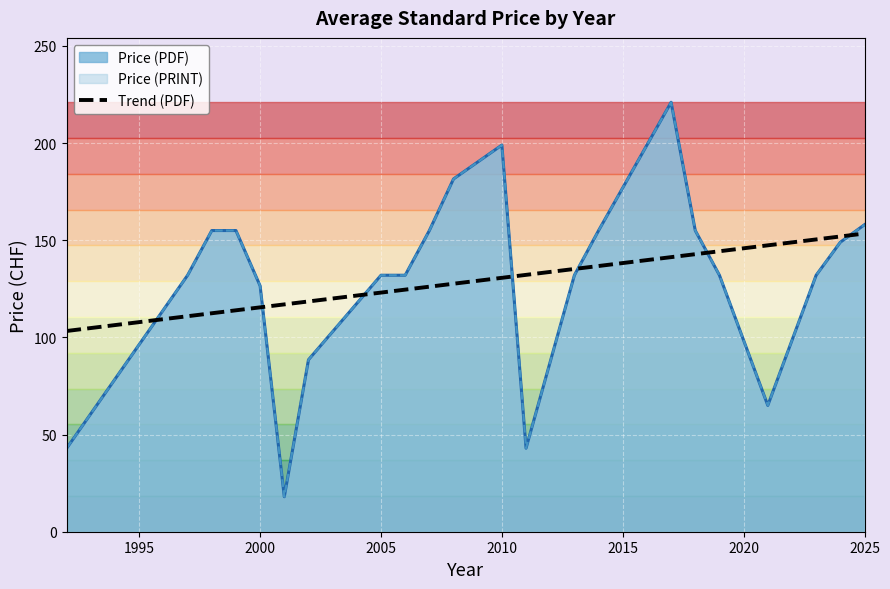

Count the number of categories in the chart.

22